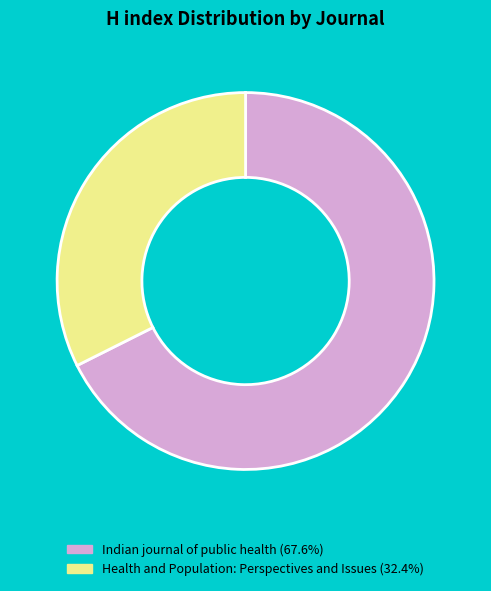

What is the largest slice in the pie chart?

Indian journal of public health